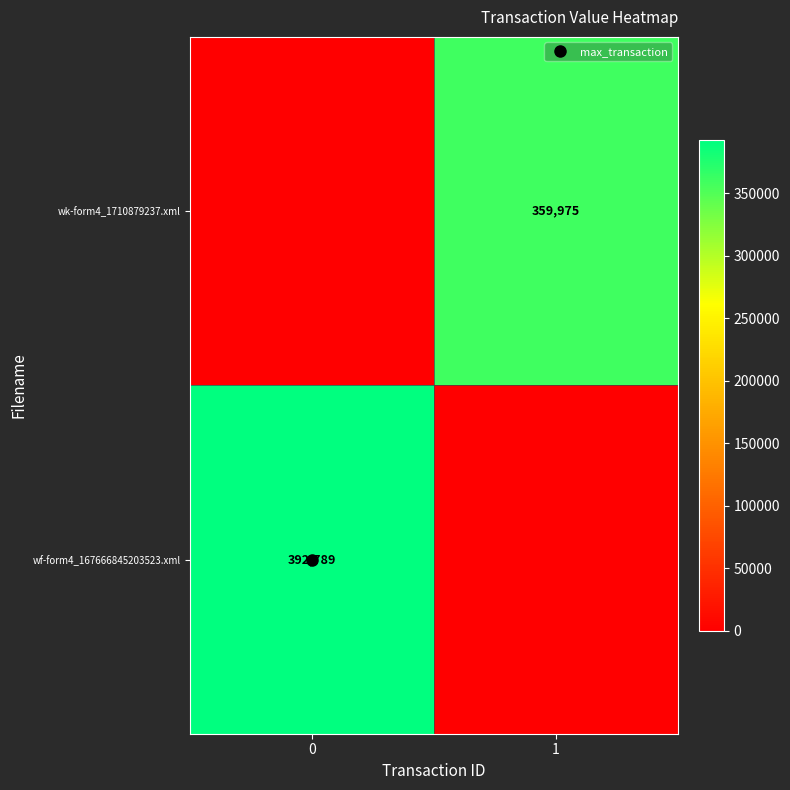

The wk-form4_1710879237.xml series shows 243364 at 1. True or false?

False